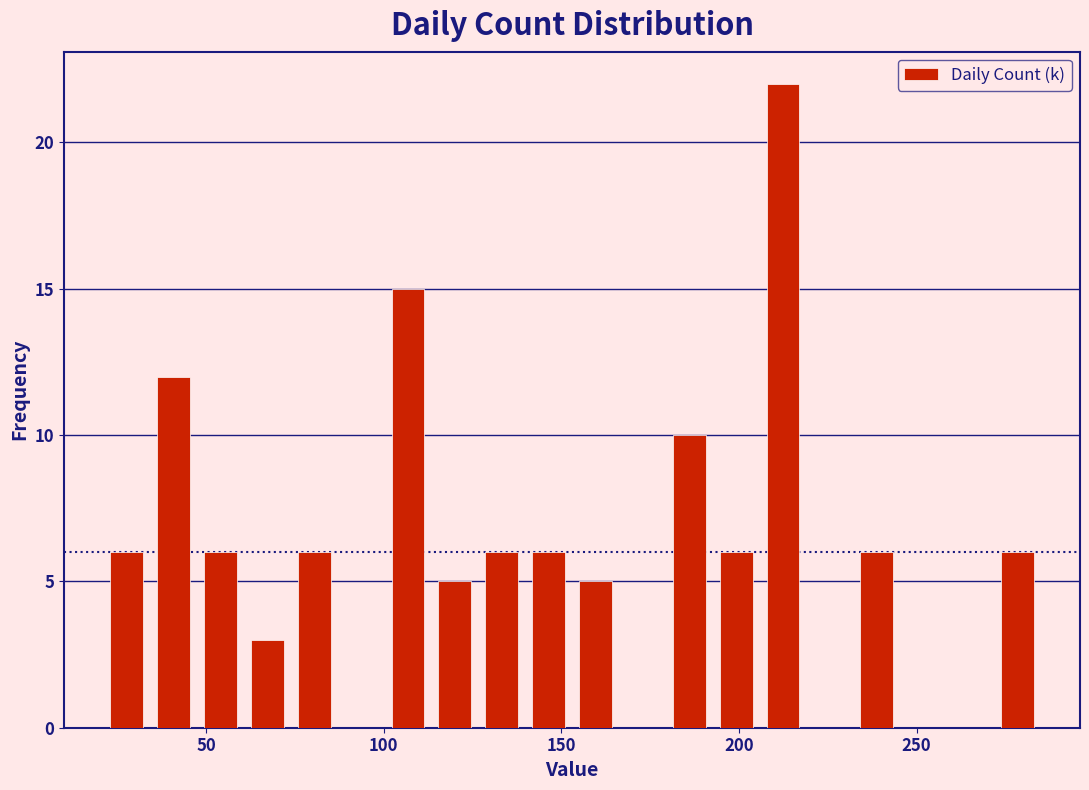

Read against the x-axis, roughly where is the centre of the tallest bar?

210